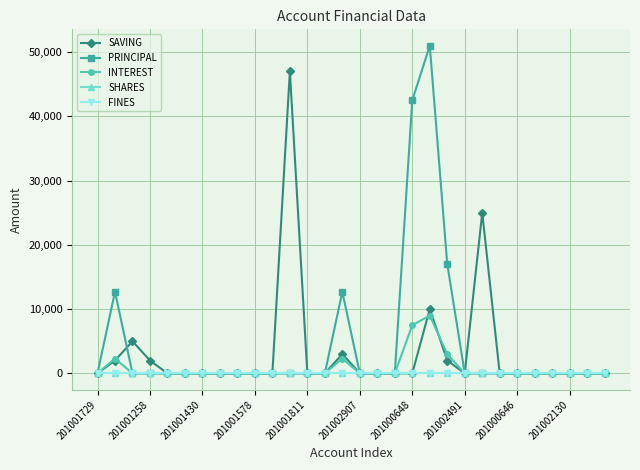

Does the chart have visible grid lines?

Yes